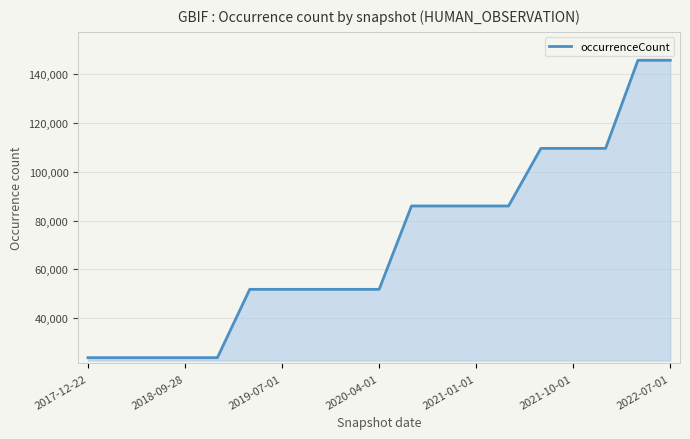

What is the minimum value shown in the chart?

23697